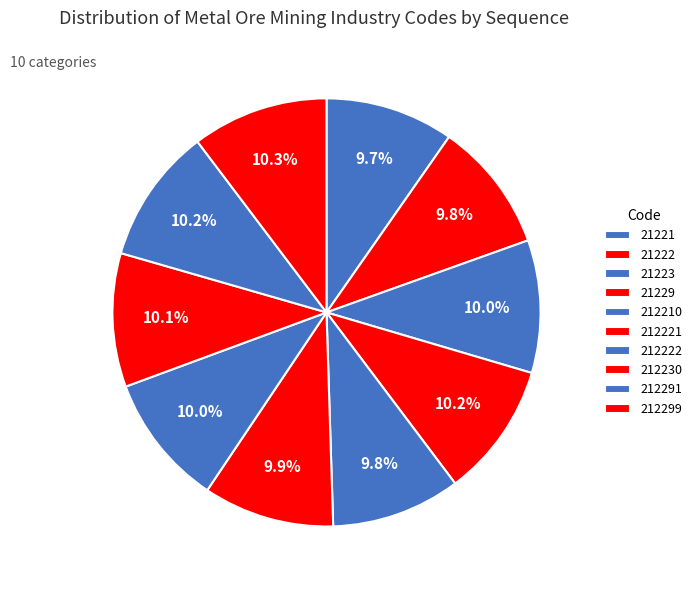

Is it true that 212230 is 10% of the pie?

True